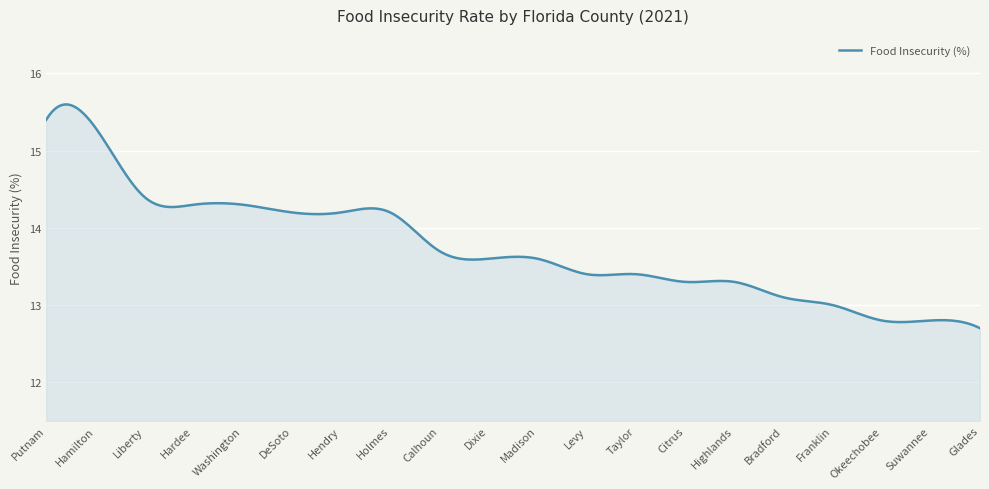

What is the greatest value displayed?

15.6